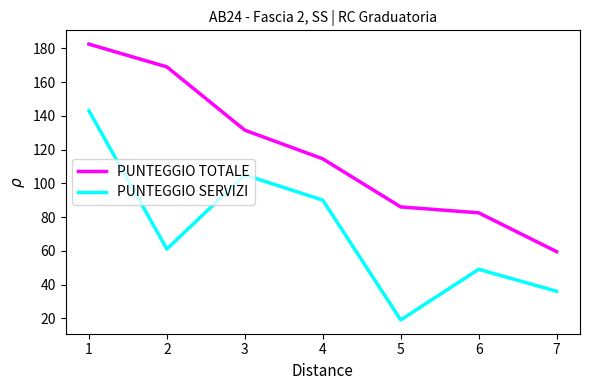

What is the difference between the second highest and minimum values in the PUNTEGGIO SERVIZI series?

86.0